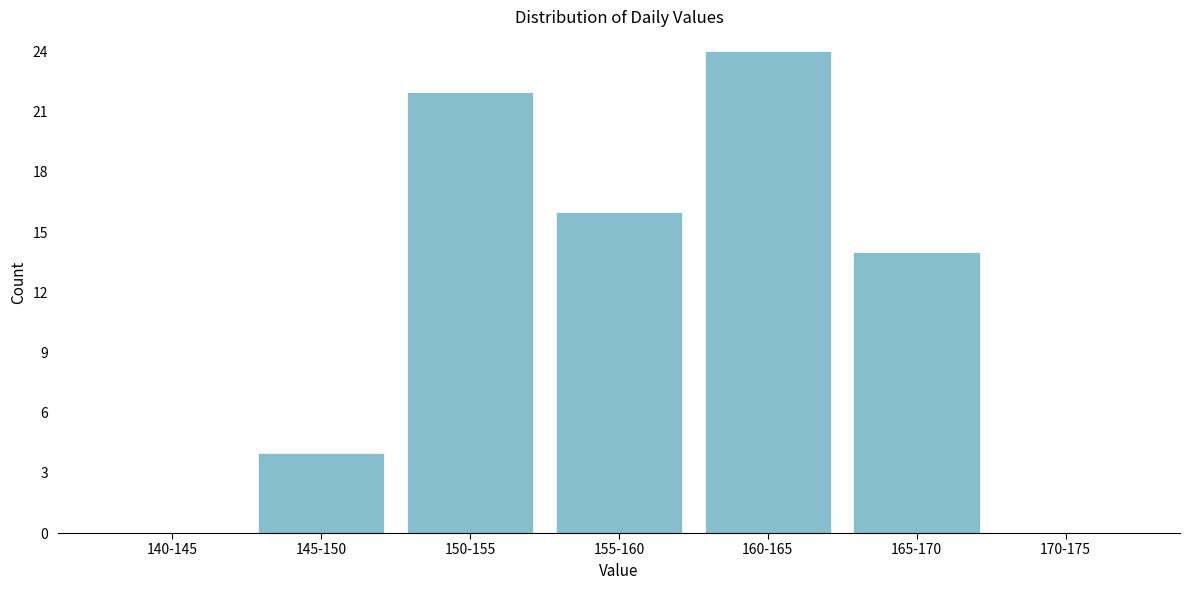

Reading left to right, list all the values displayed in this chart.

140-145=0	145-150=4	150-155=22	155-160=16	160-165=24	165-170=14	170-175=0